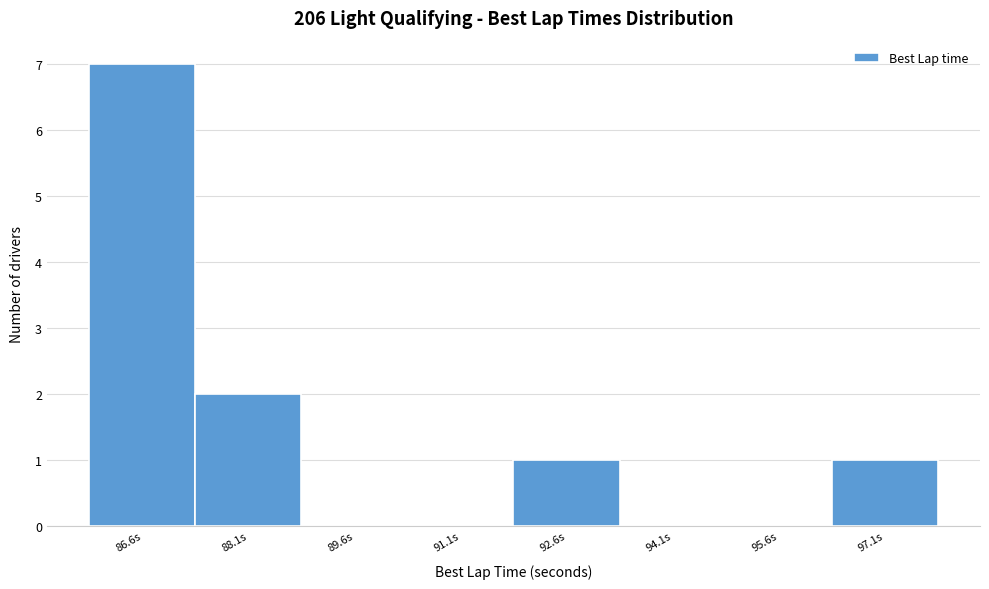

Reading left to right, extract all data points from this chart.

86.6s=7	88.1s=2	89.6s=0	91.1s=0	92.6s=1	94.1s=0	95.6s=0	97.1s=1